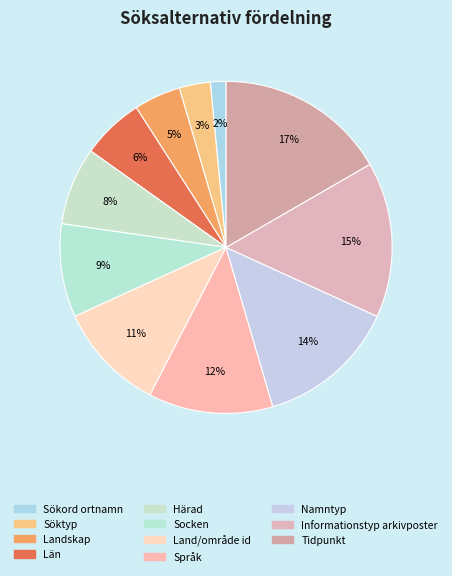

Does Län account for over 50% of the chart?

No